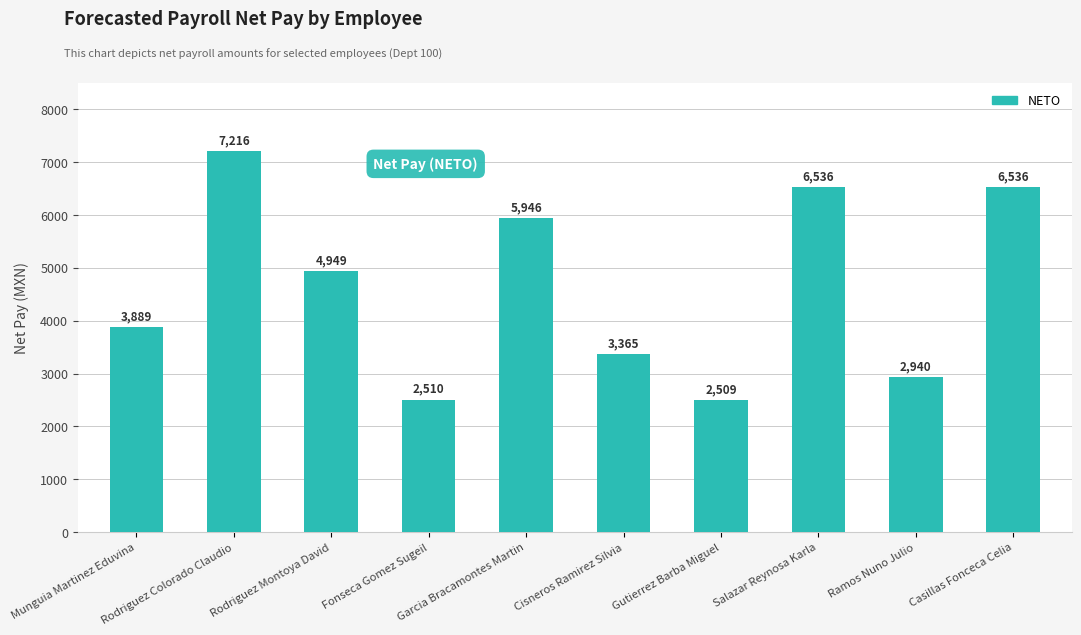

How many series are shown in this chart?

1